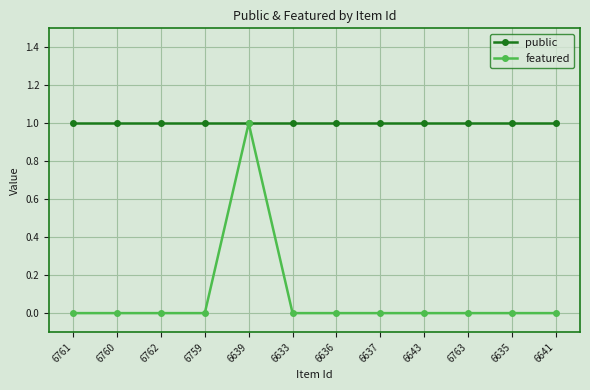

Which series has the largest total across all categories?

public